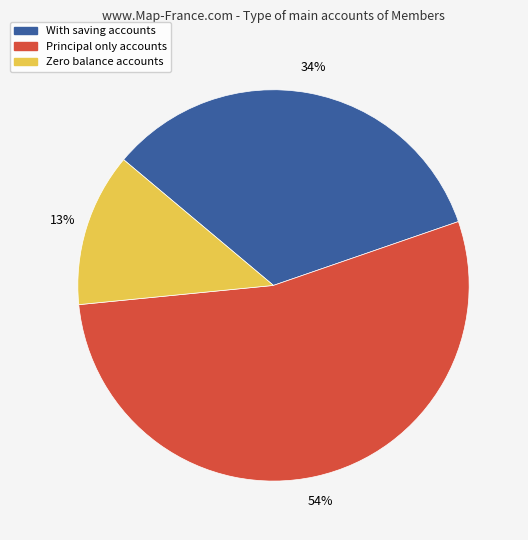

Does any single category account for the majority?

Yes